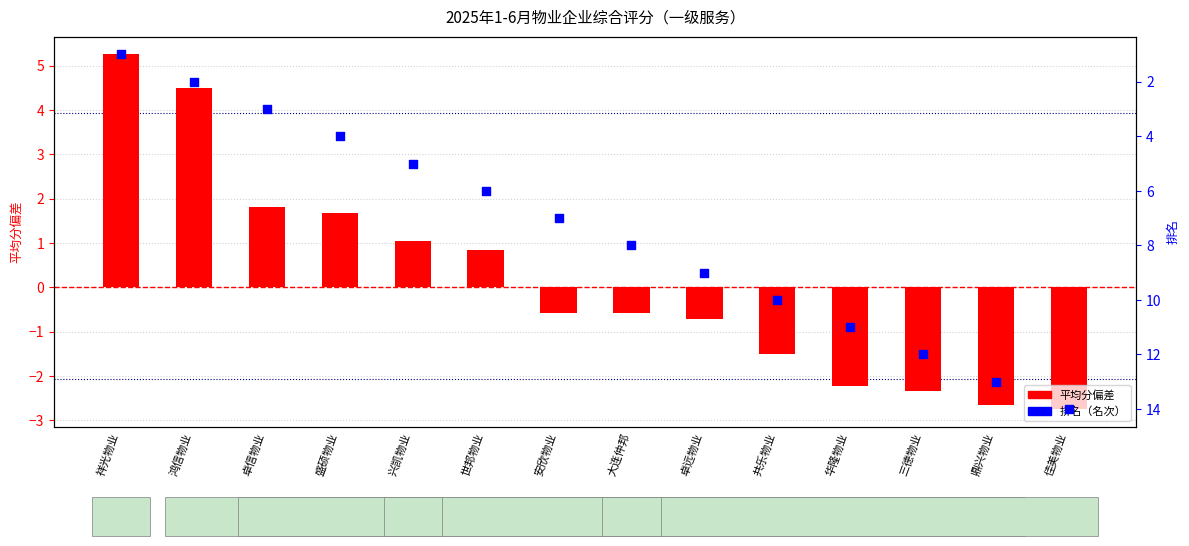

What is the total value across all series at 卓远物业?

8.3